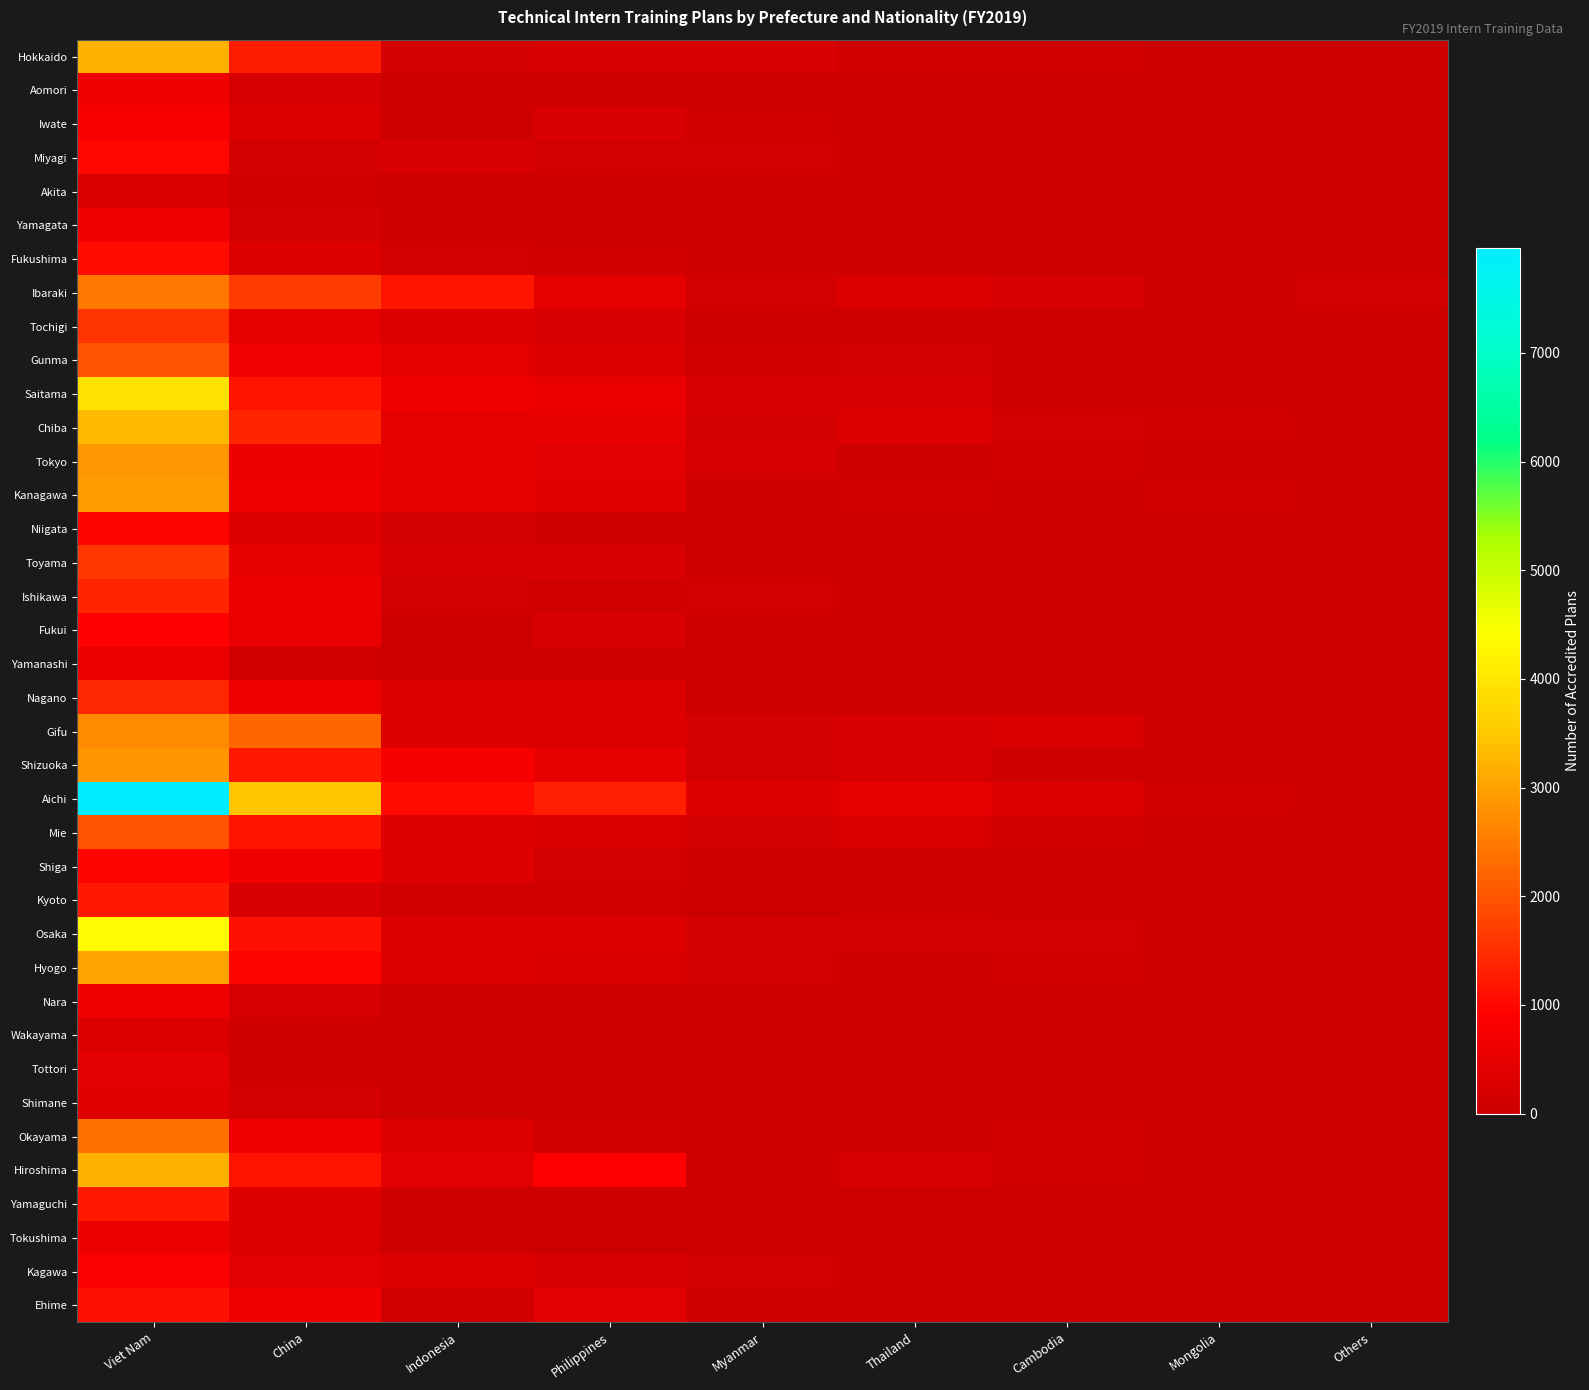

At which category is the sum across all series the highest?

Viet Nam